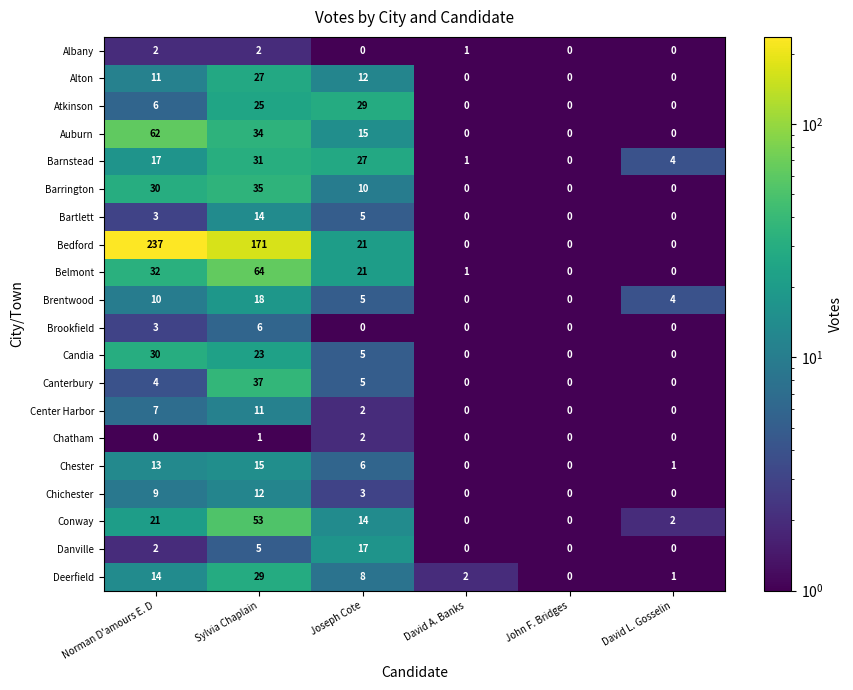

True or false: Albany has a value of 0 at David L. Gosselin.

True